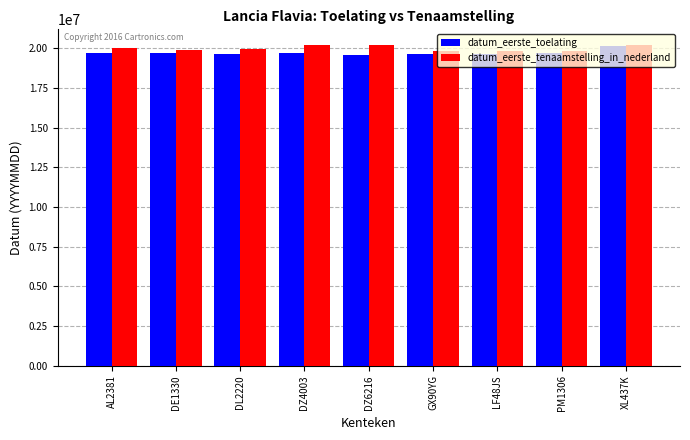

What is the value of the datum_eerste_toelating bar at the 2nd from the left?

19710630